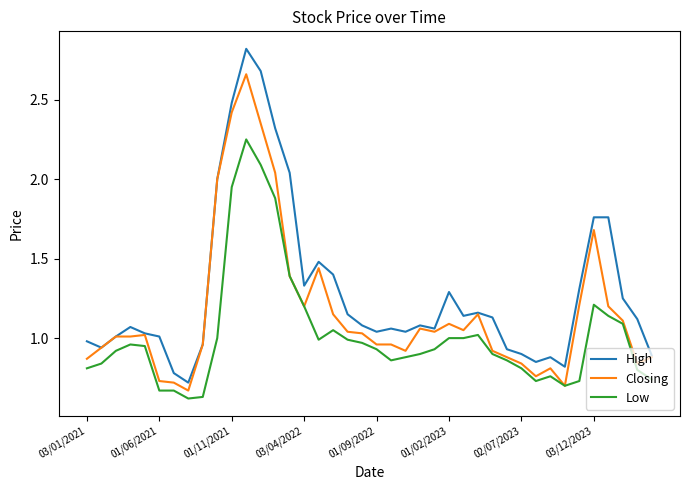

Rank the series by their maximum value, from lowest to highest.

Low, Closing, High